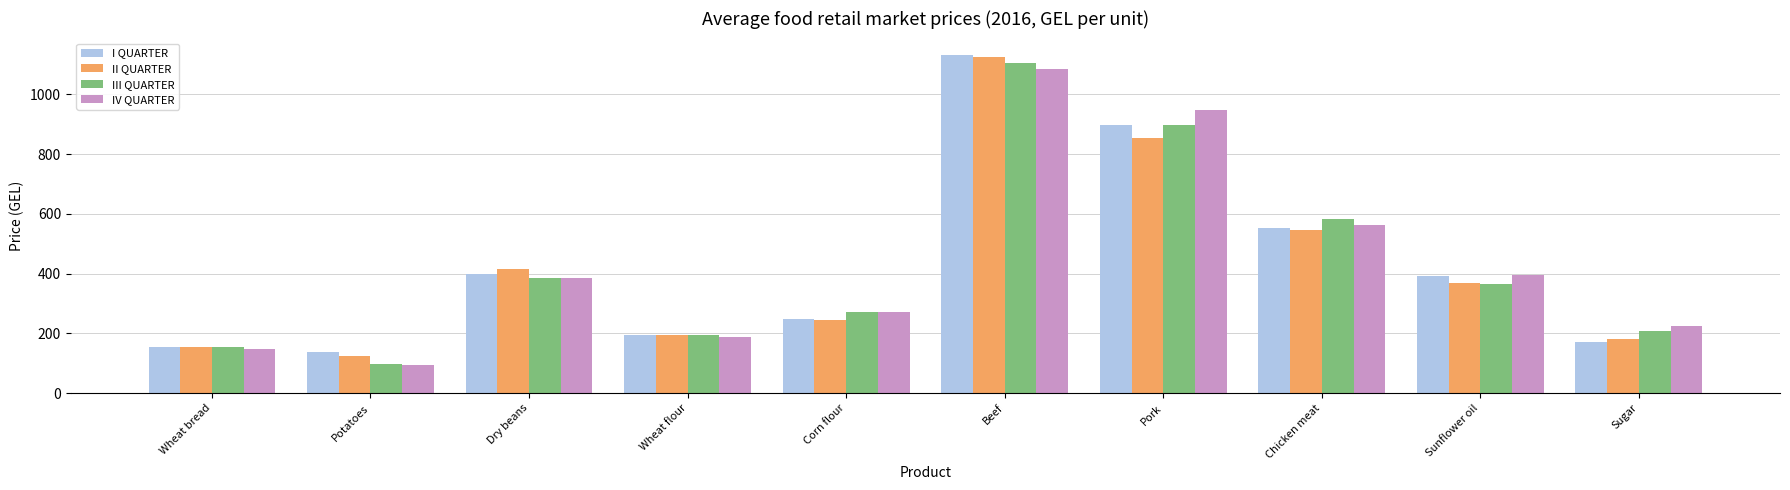

At which label does IV QUARTER reach its minimum?

Potatoes